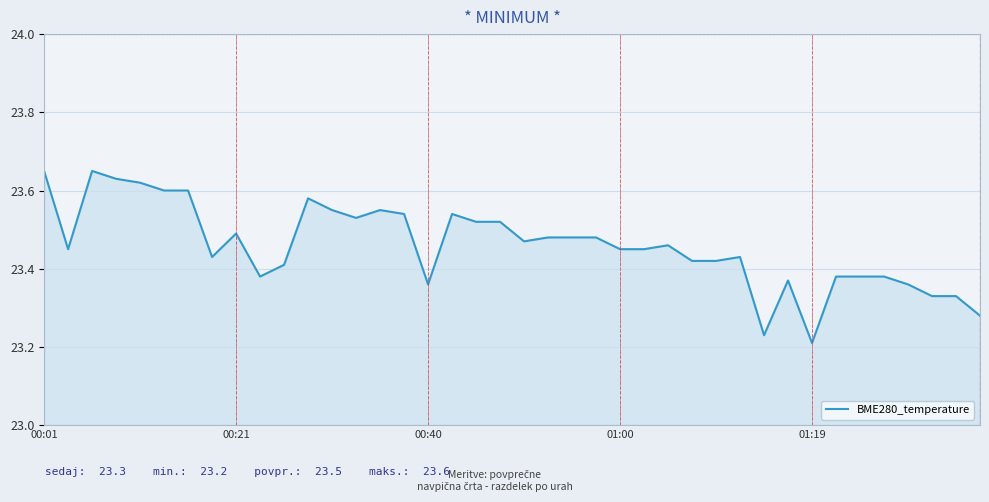

What is the difference between the maximum and minimum values?

0.4